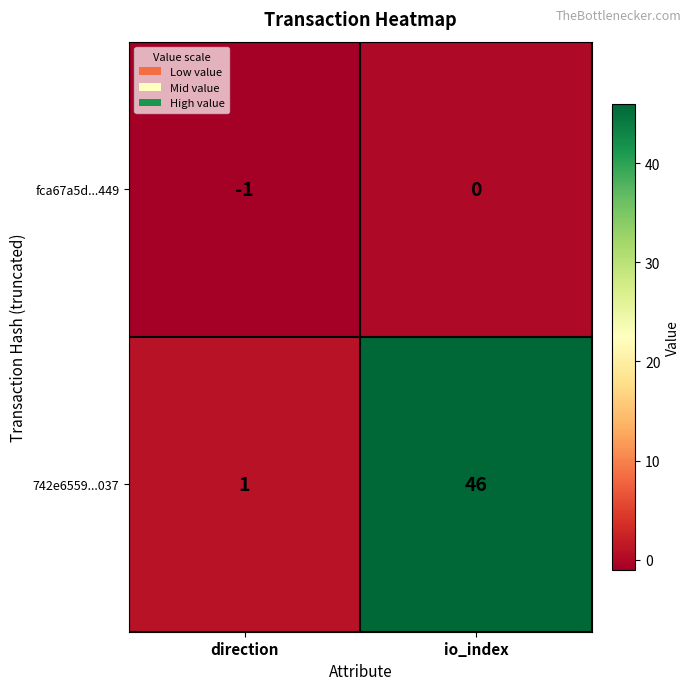

The value of 742e6559...037 at direction is 1. True or false?

True